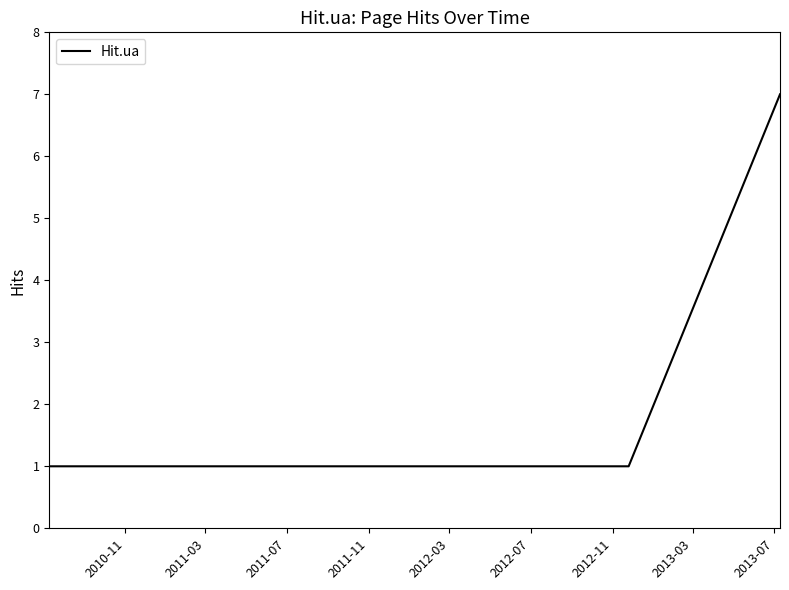

What is the greatest value displayed?

7